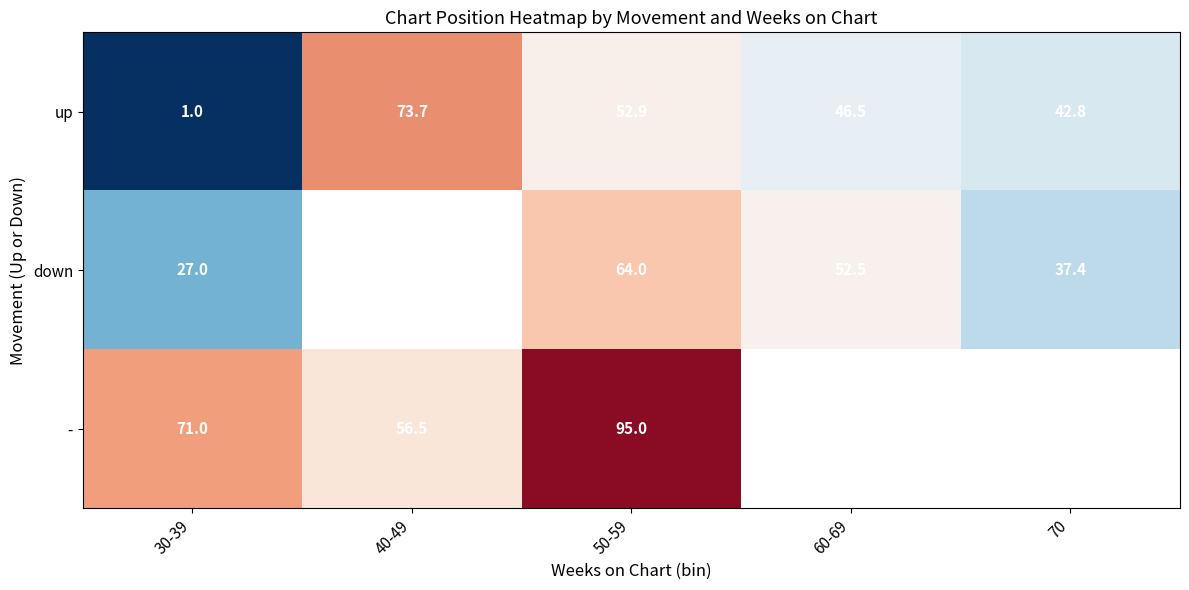

Which series changed the most between 30-39 and 50-59?

up